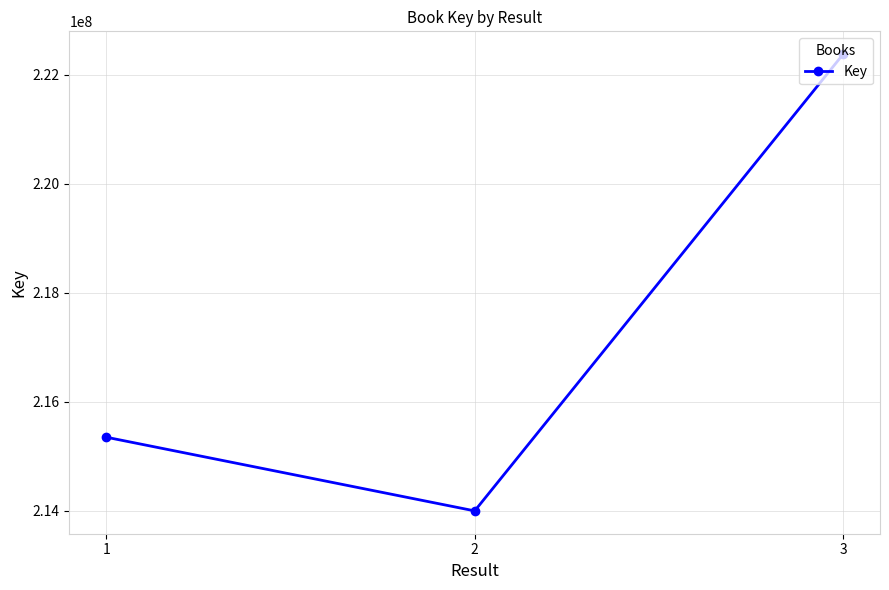

At which category does the chart reach its minimum across all series?

2